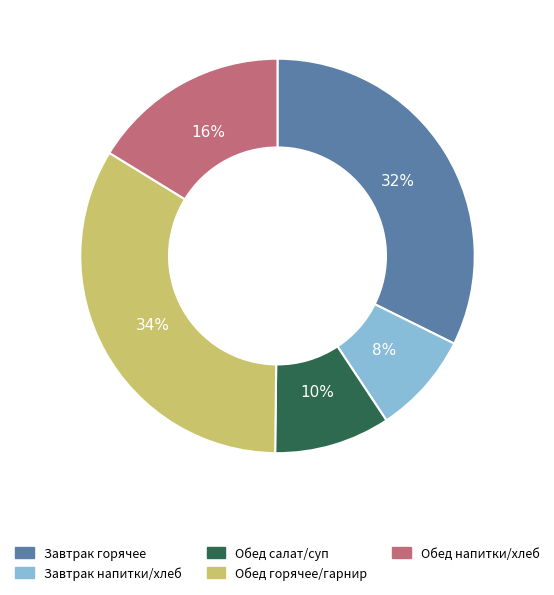

Does any single category account for the majority?

No